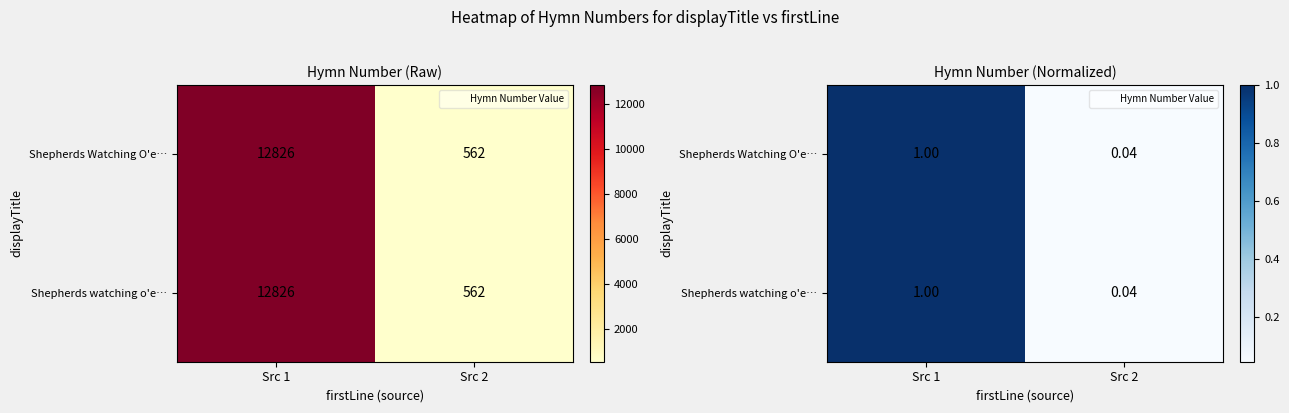

What is the total value across all series at Src 2?

0.1